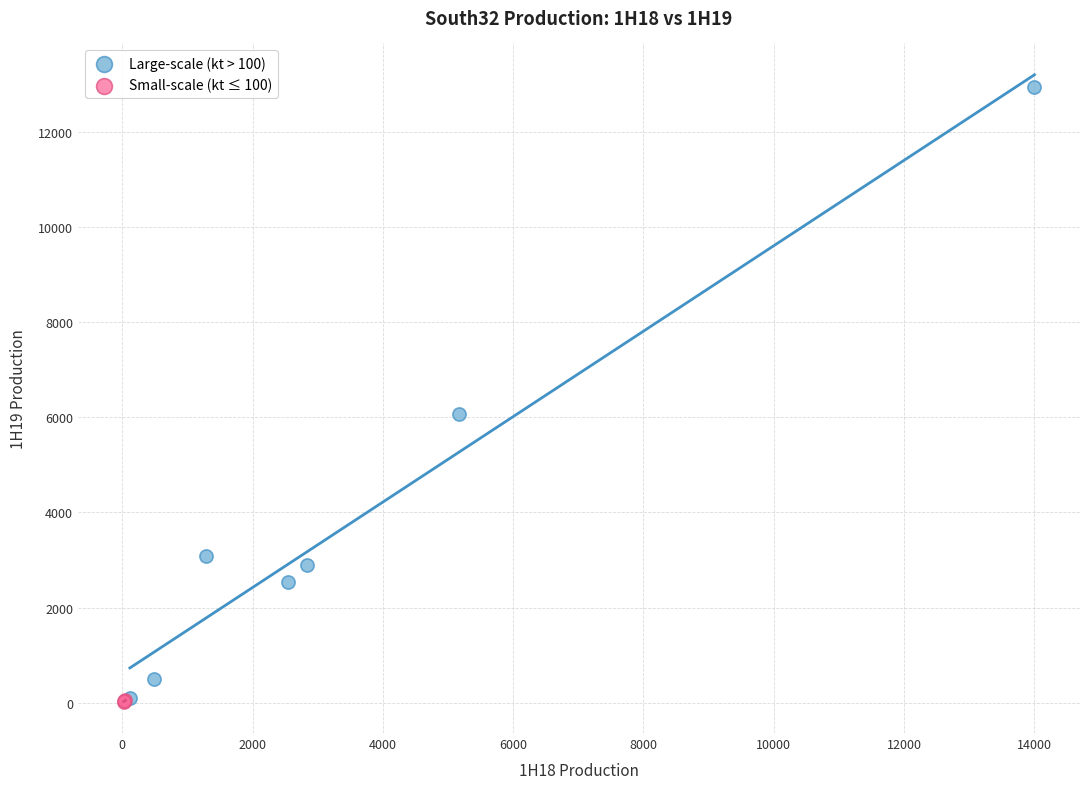

Which series has the largest Y range (max minus min)?

Large-scale (kt > 100)